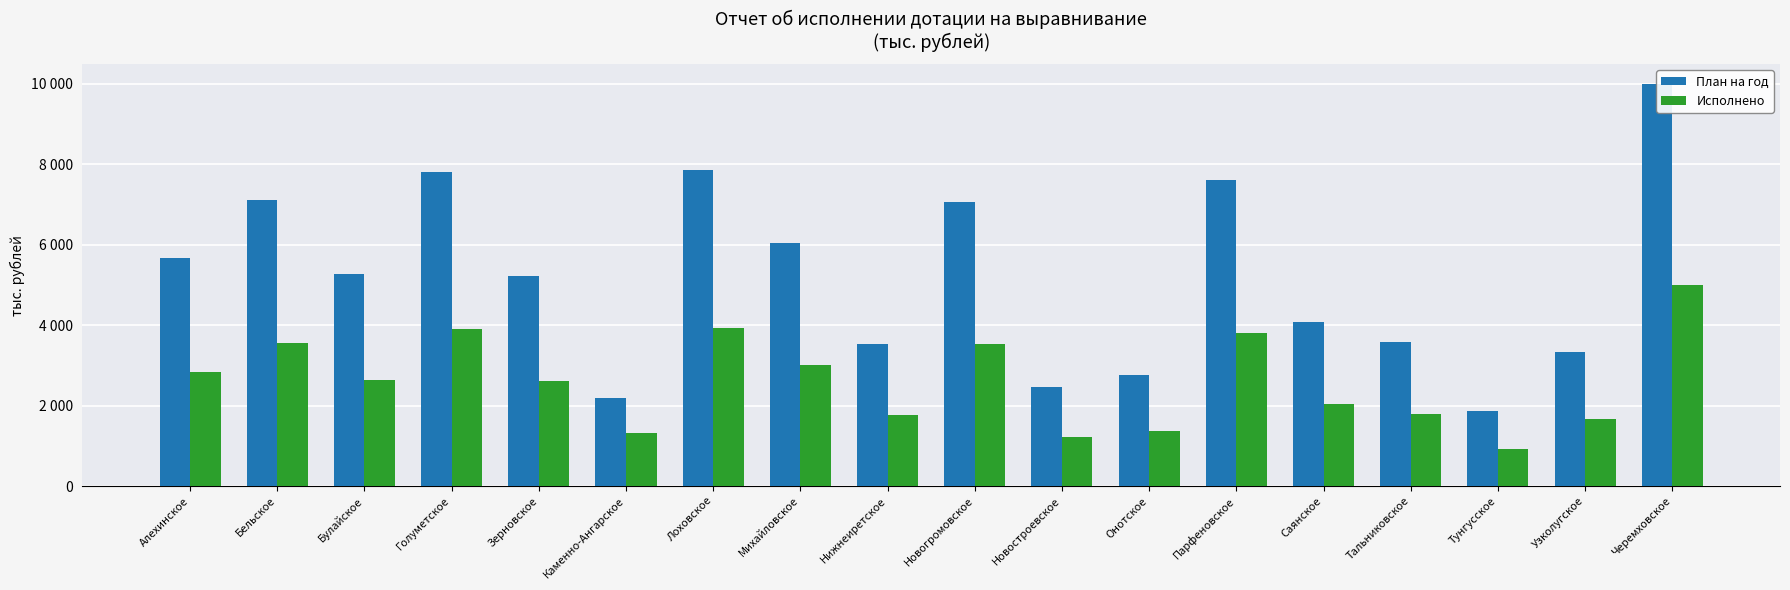

Which has a higher value, Зерновское or Алехинское?

Алехинское